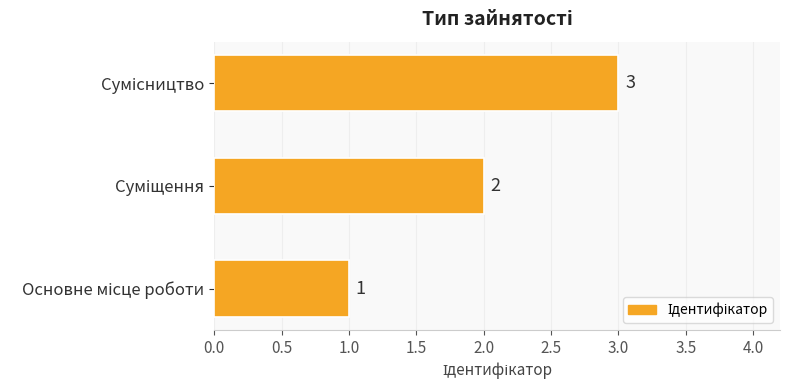

How many values are between 1 and 3?

3